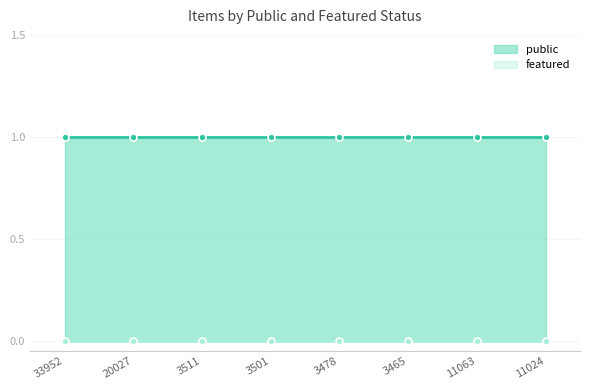

How many data points does each series have?

8